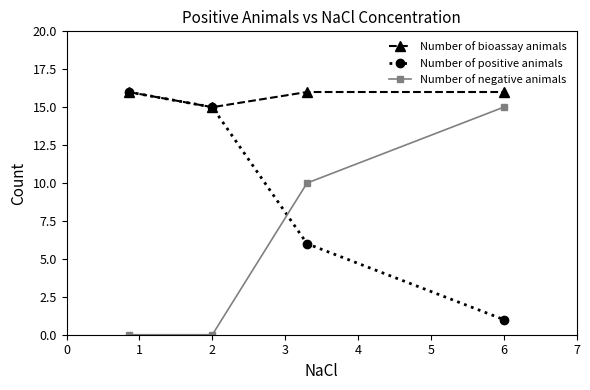

At how many categories does at least one series exceed 9?

4